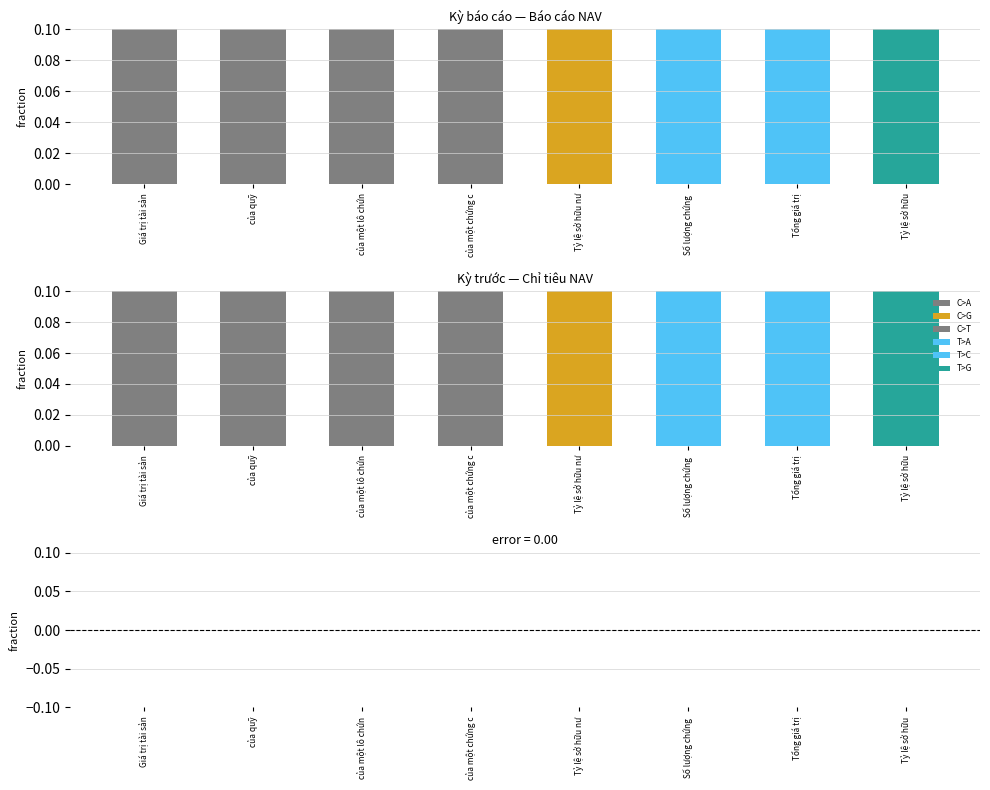

Where does the Kỳ trước series first go above 2?

Số lượng chứng 